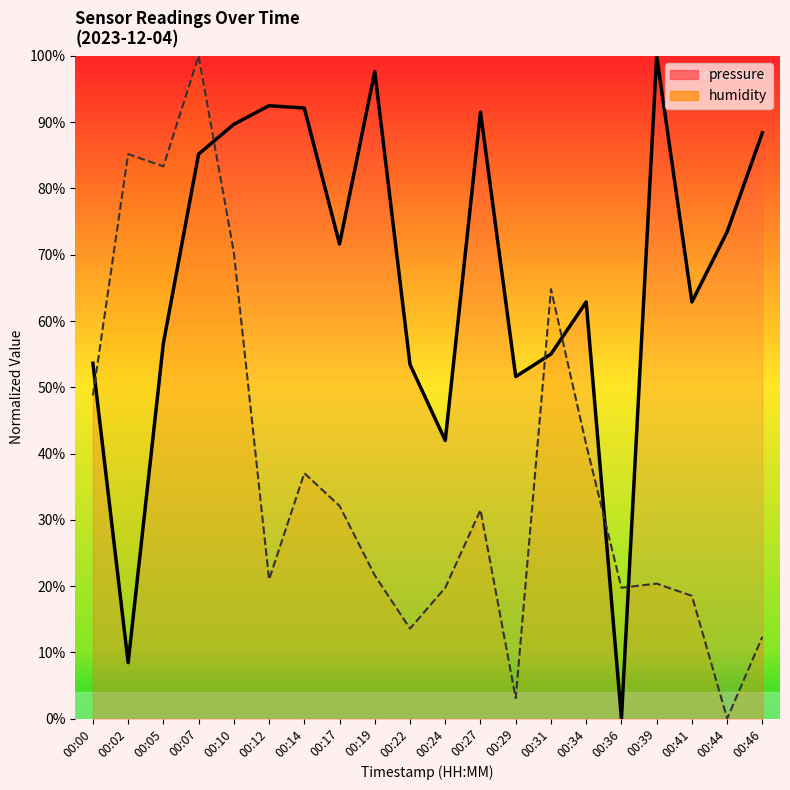

List the labels in order of pressure value, largest first.

00:39, 00:19, 00:12, 00:14, 00:27, 00:10, 00:46, 00:07, 00:44, 00:17, 00:34, 00:41, 00:05, 00:31, 00:00, 00:22, 00:29, 00:24, 00:02, 00:36